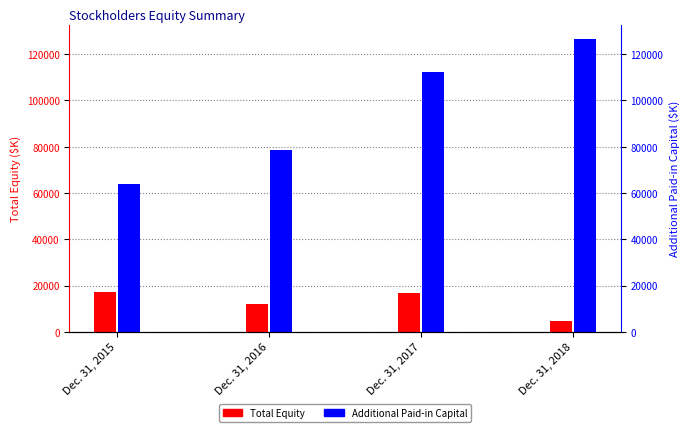

What is the minimum value shown in the chart?

4526